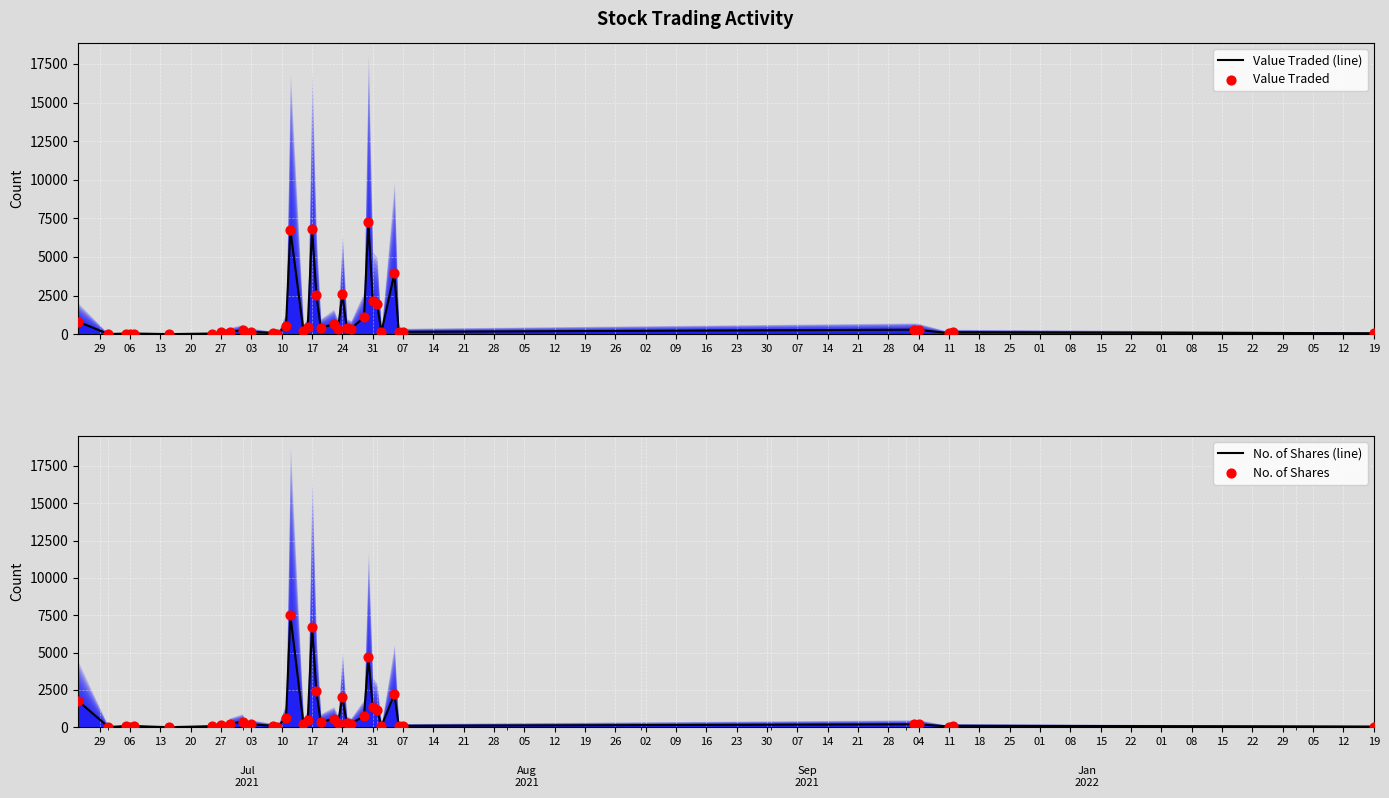

What are all the series names shown in the legend?

Value Traded (line), Value Traded, No. of Shares (line), No. of Shares